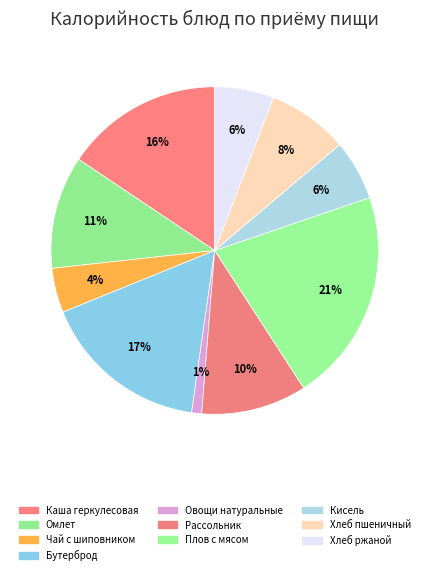

How many slices are in this pie chart?

10